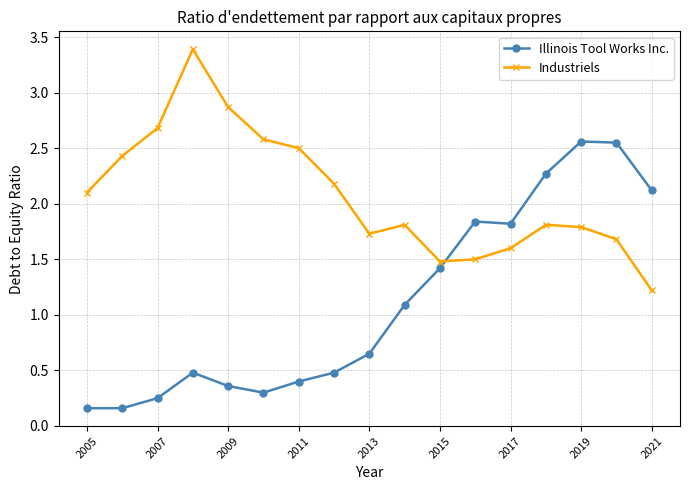

At how many categories does at least one series exceed 2?

12